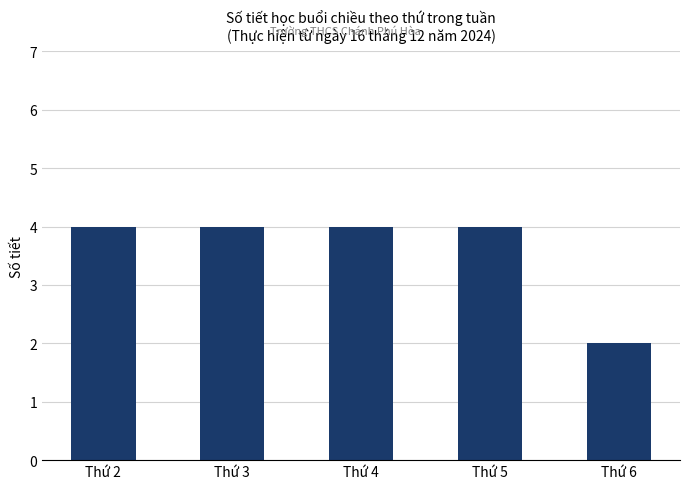

How many bars are there in total?

5